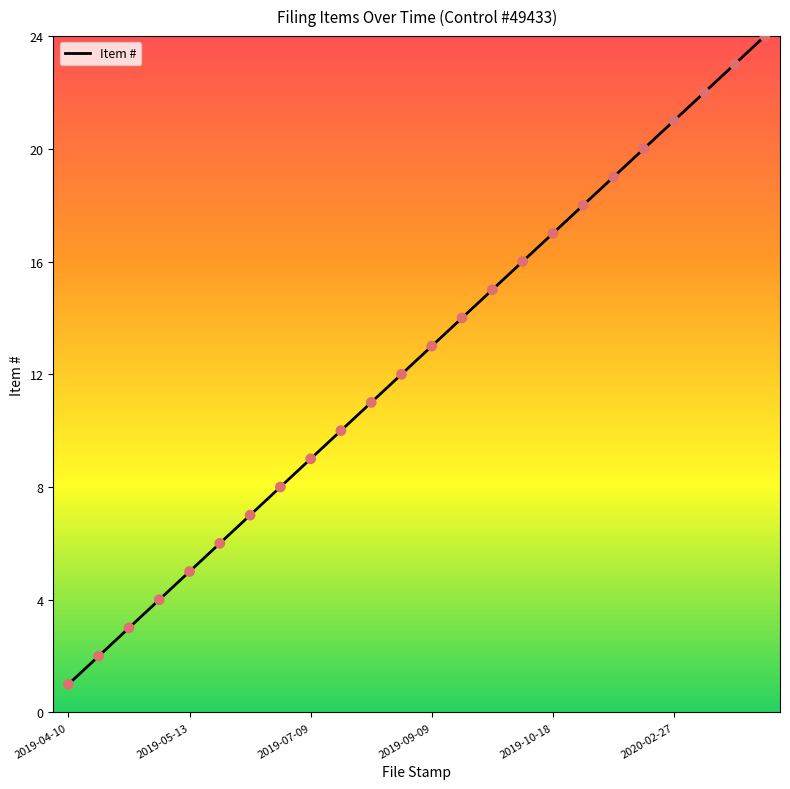

What is the difference between the maximum and minimum values?

23